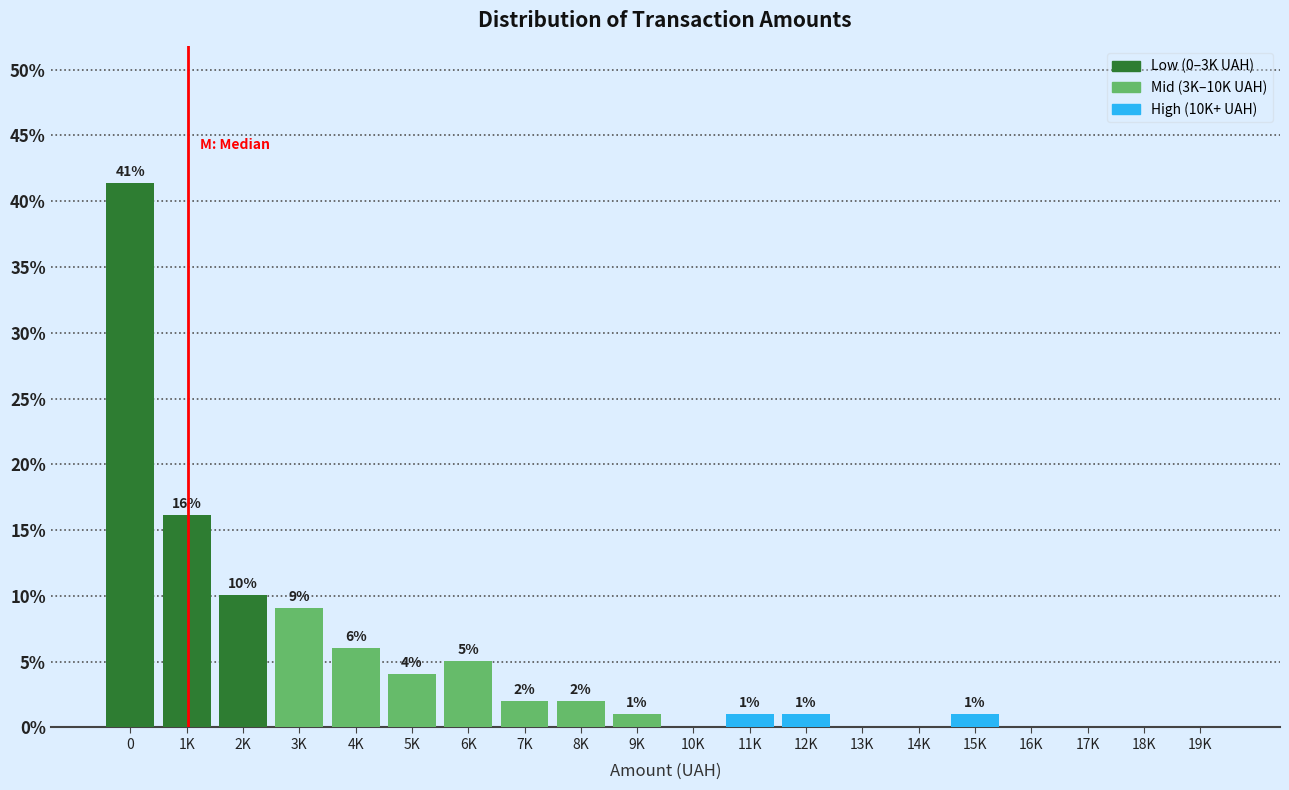

The value at 1K is 16.2. True or false?

True